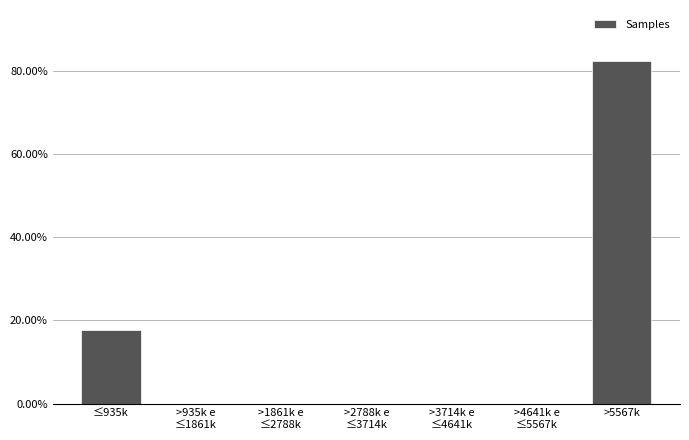

Where is the data nearest to the value 41?

≤935k